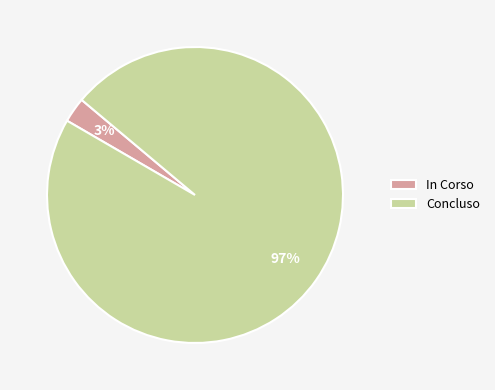

Which slice is the largest?

Concluso